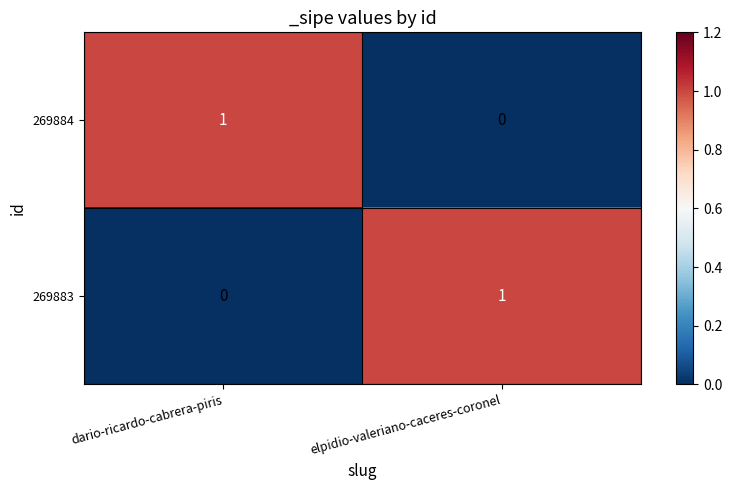

At which label is 269884 closest to 0?

elpidio-valeriano-caceres-coronel